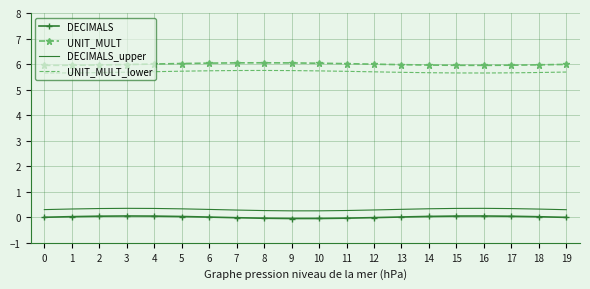

True or false: UNIT_MULT and UNIT_MULT_lower cross at least once.

False